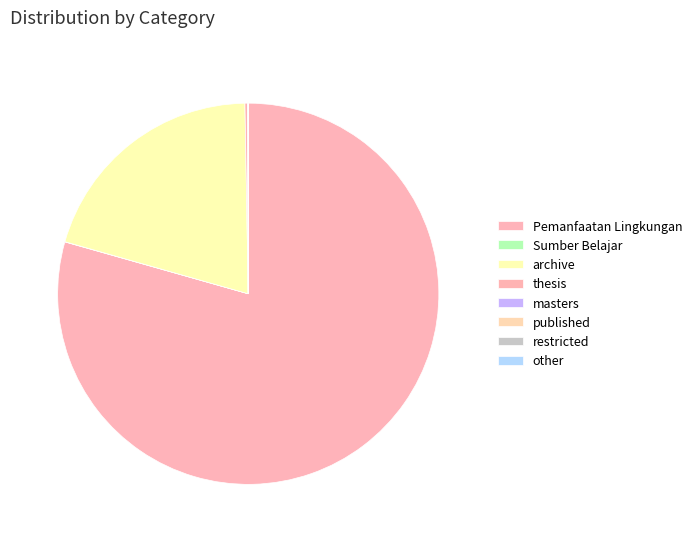

What percentage do archive and thesis together represent?

20.6%